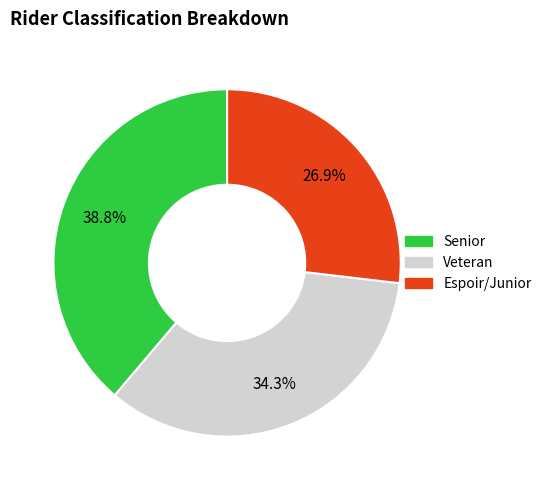

Is there any slice that represents more than half of the pie?

No